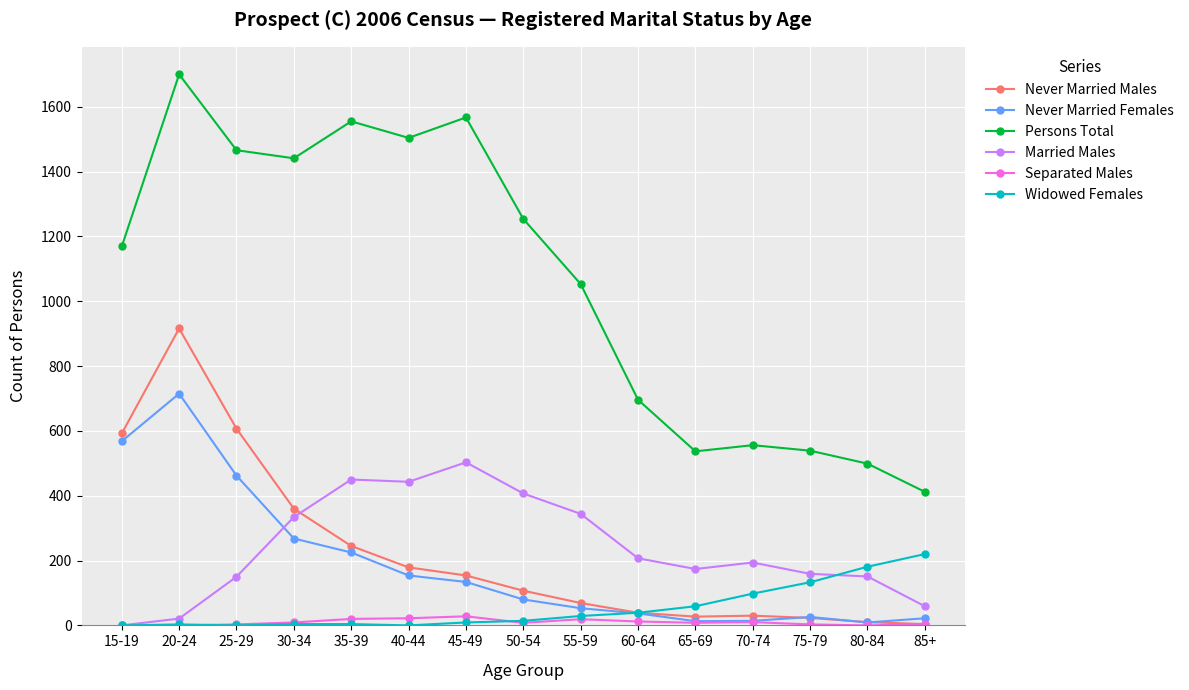

What is the total value across all series at 60-64?

1030